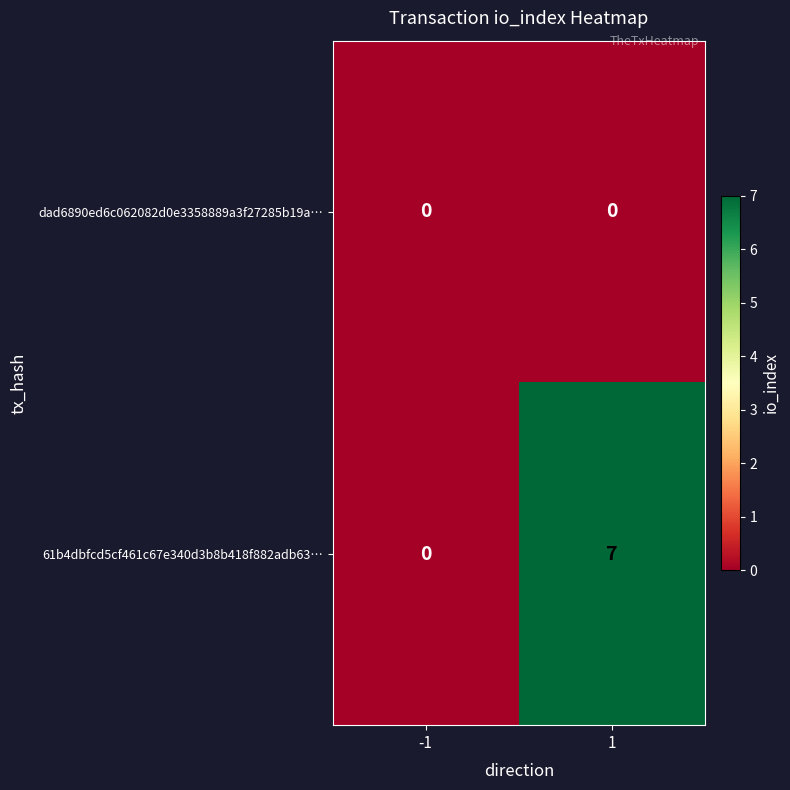

What is the total value across all series at 1?

7